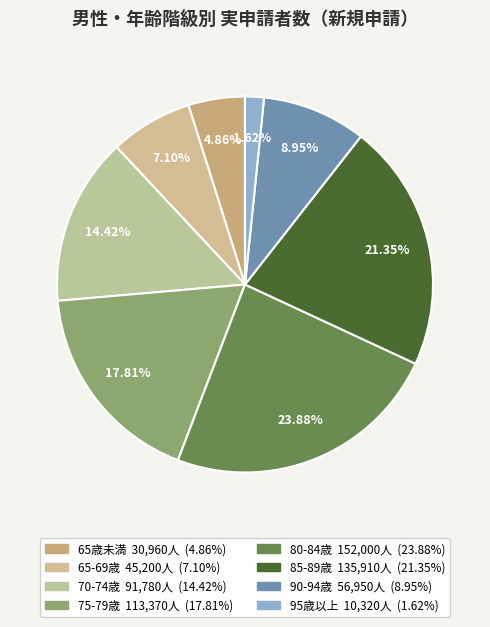

To the nearest percent, what is the difference between the 65-69歳 and 90-94歳 slice percentages?

2%